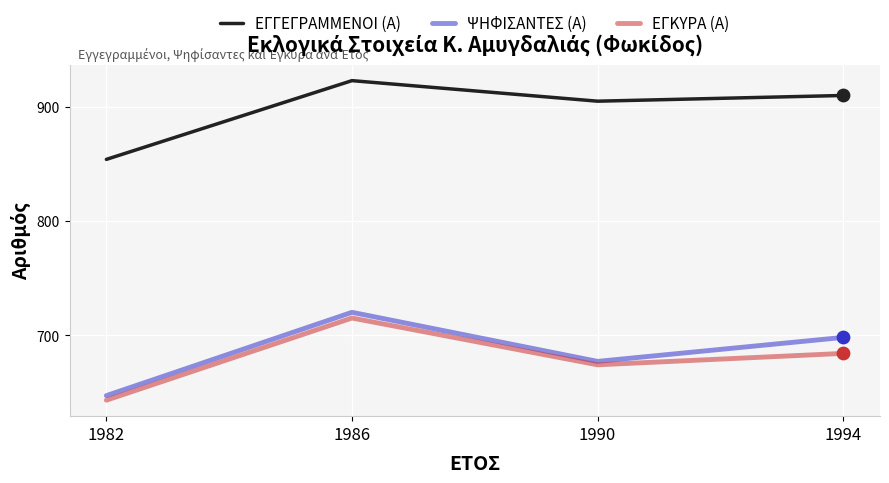

What are all the series names shown in the legend?

ΕΓΓΕΓΡΑΜΜΕΝΟΙ (Α), ΨΗΦΙΣΑΝΤΕΣ (Α), ΕΓΚΥΡΑ (Α)